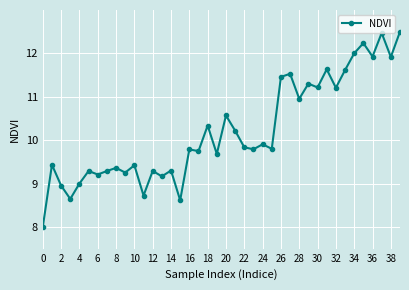

Reading left to right, what are all the values shown in this chart?

8.0	9.4	9.0	8.6	9.0	9.3	9.2	9.3	9.4	9.3	9.4	8.7	9.3	9.2	9.3	8.6	9.8	9.7	10.3	9.7	10.6	10.2	9.8	9.8	9.9	9.8	11.5	11.5	11.0	11.3	11.2	11.6	11.2	11.6	12.0	12.2	11.9	12.5	11.9	12.5